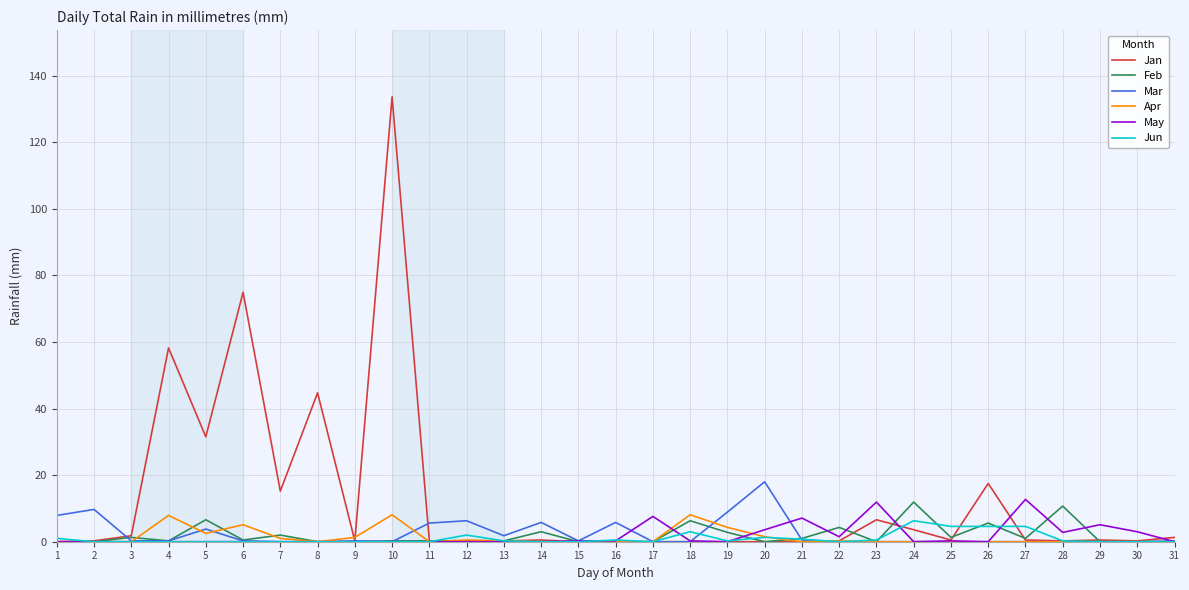

At which category is the sum across all series the highest?

10